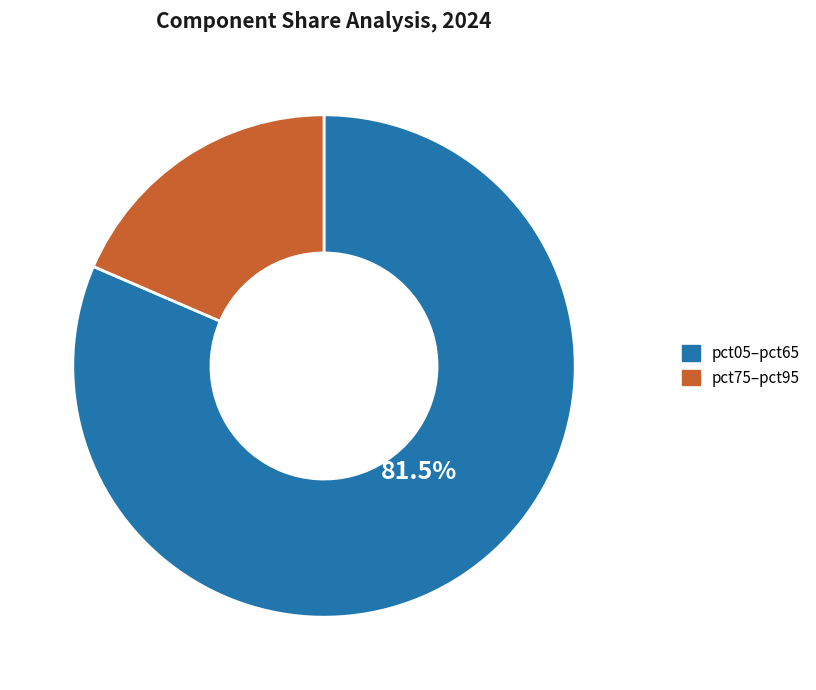

Does any single category account for the majority?

Yes